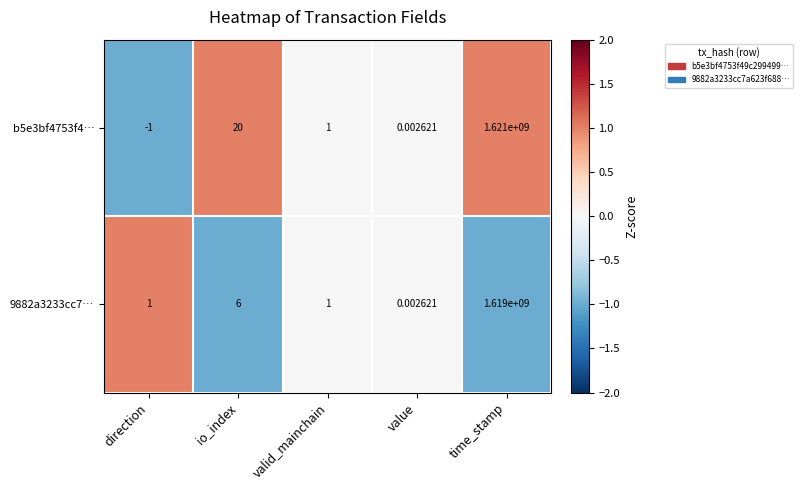

List the labels in order of b5e3bf4753f4… value, smallest first.

direction, value, valid_mainchain, io_index, time_stamp